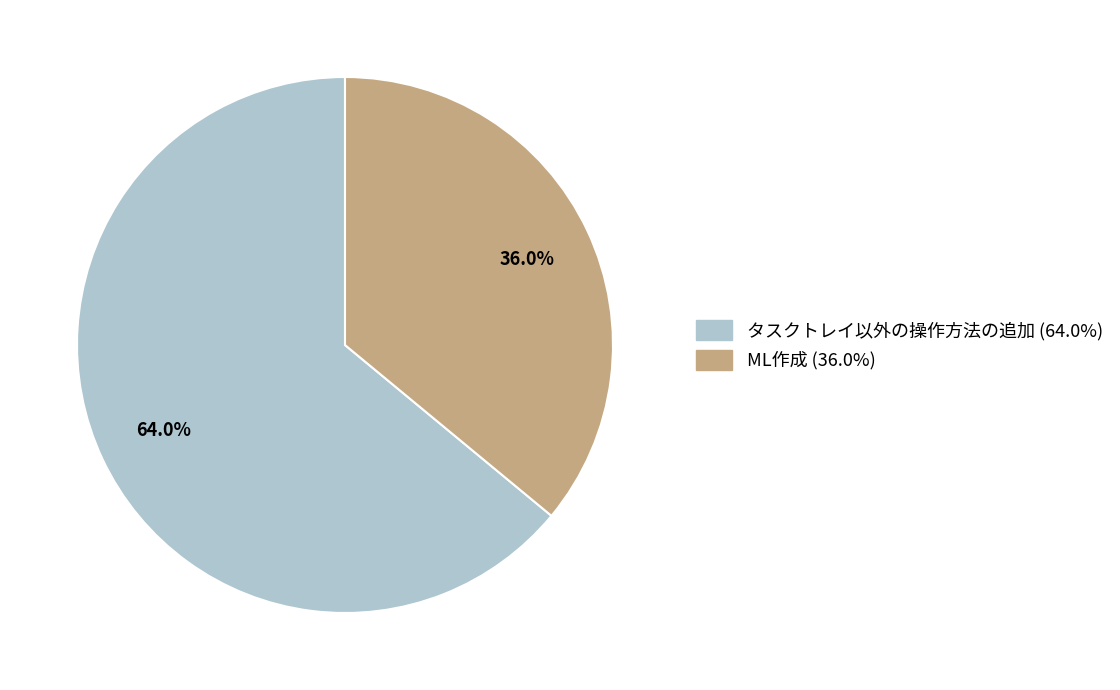

Approximately how many times larger is the value at タスクトレイ以外の操作方法の追加 compared to ML作成?

1.8